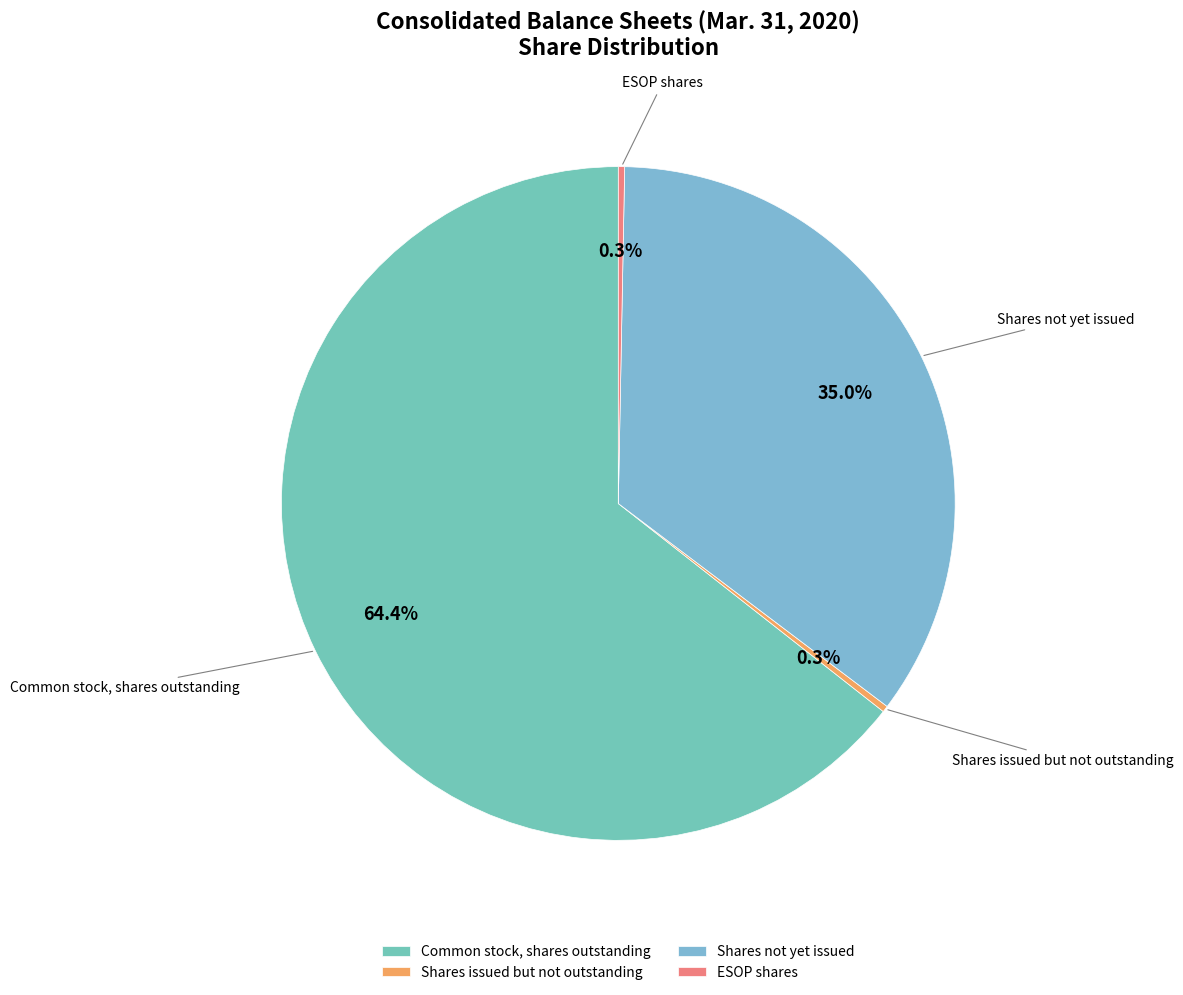

Does ESOP shares account for over 50% of the chart?

No